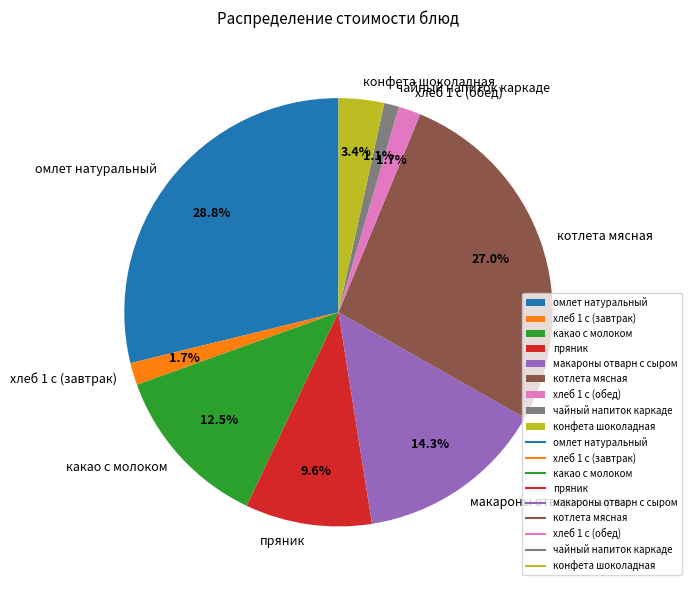

Does макароны отварн с сыром account for over 50% of the chart?

No